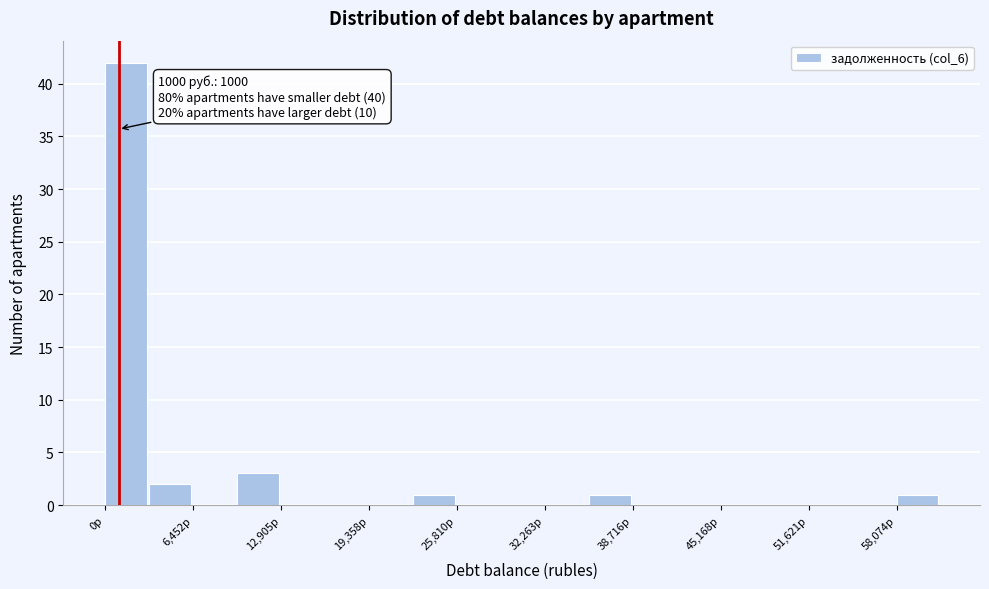

Read against the x-axis, roughly where is the centre of the tallest bar?

2000